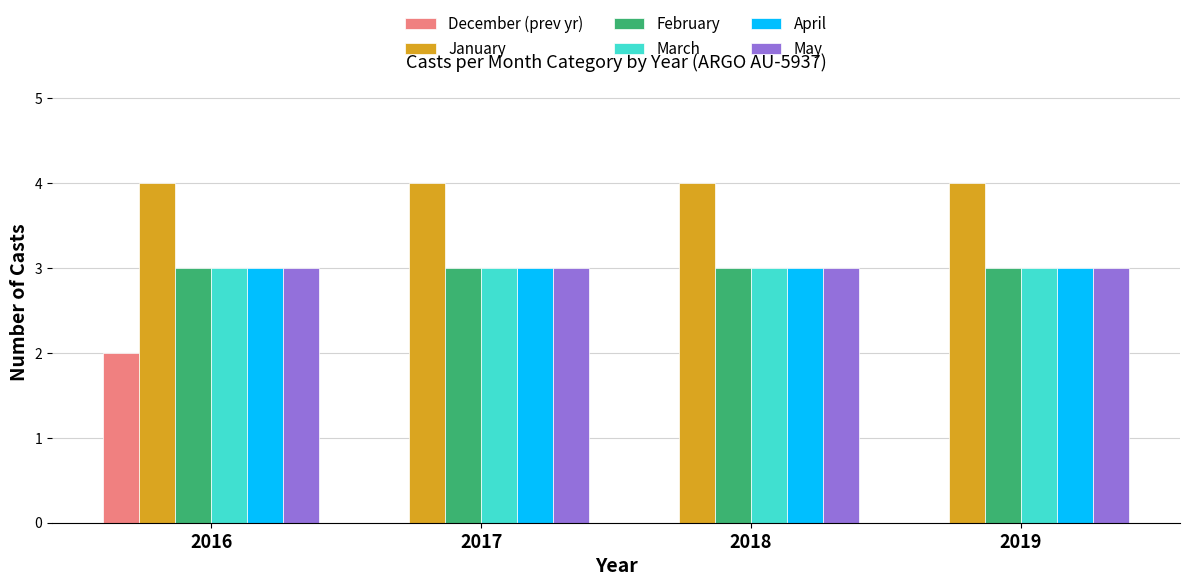

What is the highest value of the April series?

3